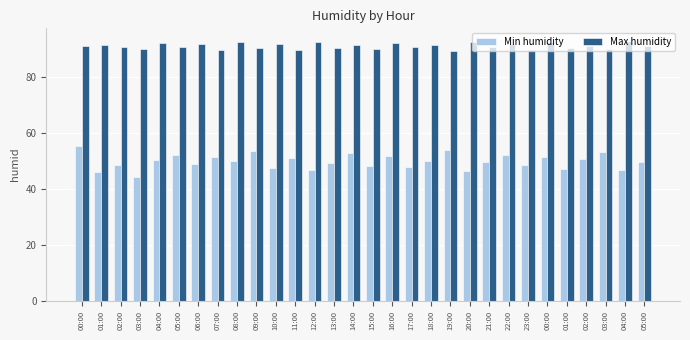

What are all the series names shown in the legend?

Min humidity, Max humidity